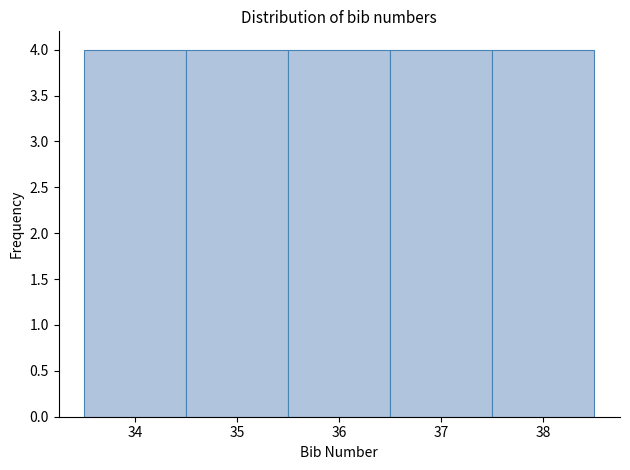

How tall is the bar that spans 35.5 to 36.5 on the x-axis? The values are not printed on the chart, so give them approximately, as read against the axis.

4